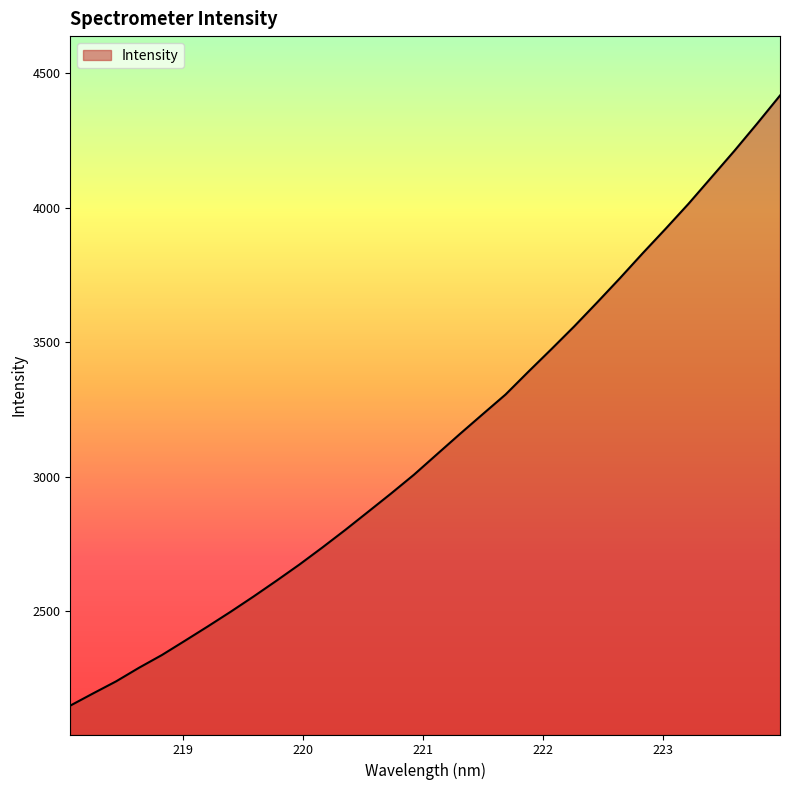

What is the minimum value shown in the chart?

2148.6